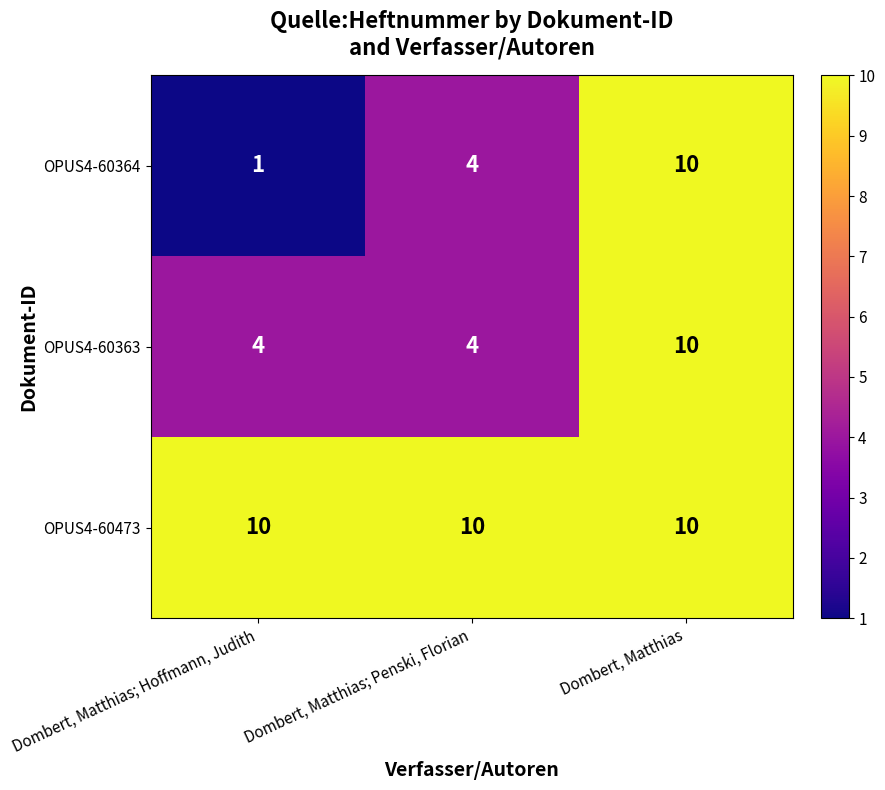

How many data points does each series have?

3